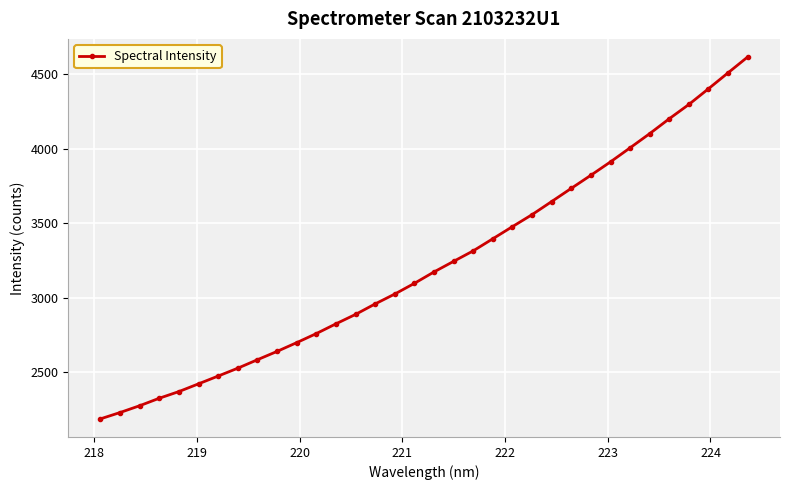

Is this an area chart (filled region under the line)?

No